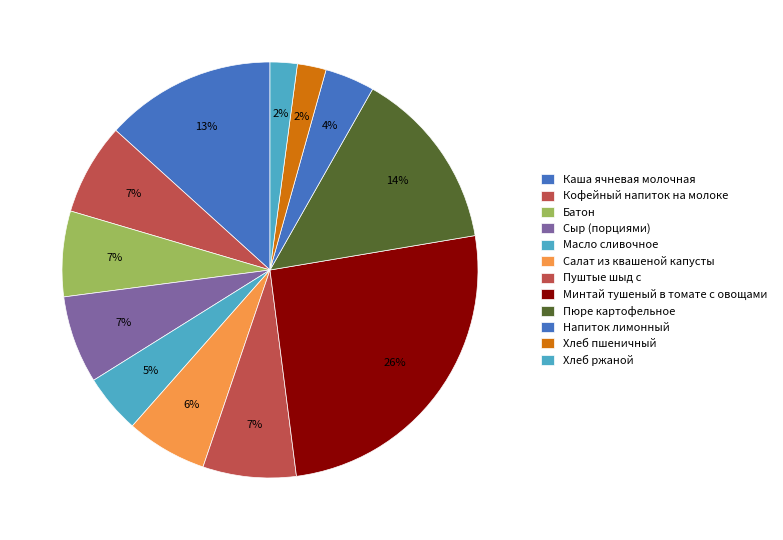

Does any single category account for the majority?

No